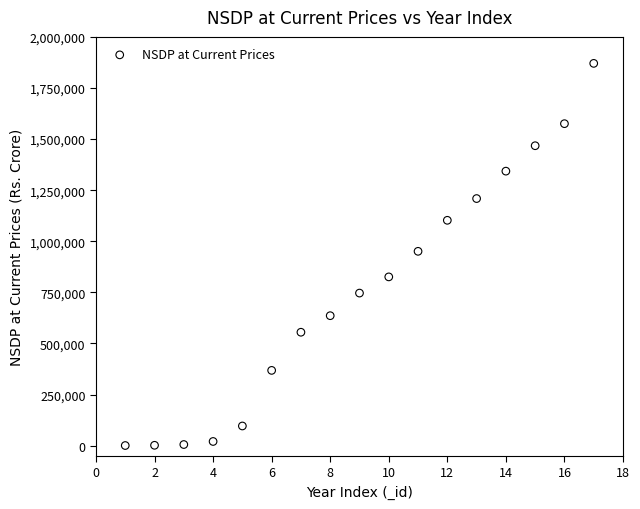

What is the range of Y values (max minus min)?

1869737